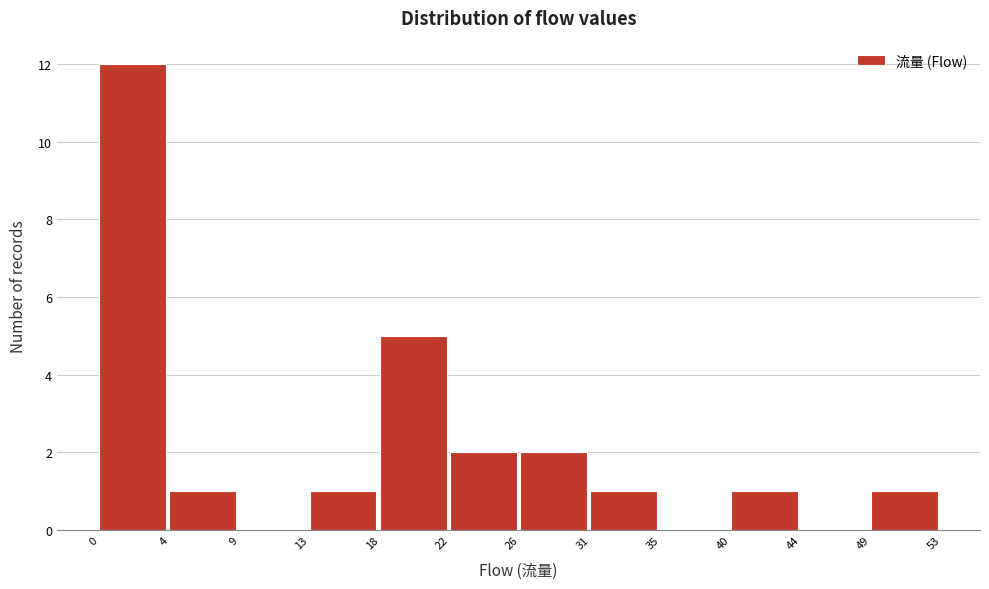

Reading left to right, transcribe this chart: for each bar, give the range it covers on the x-axis and its height. The values are not printed on the chart, so give them approximately, as read against the axis.

0 to 4: 12
4 to 9: 1
9 to 13: 0
13 to 18: 1
18 to 22: 5
22 to 26: 2
26 to 31: 2
31 to 35: 1
35 to 40: 0
40 to 44: 1
44 to 49: 0
49 to 53: 1